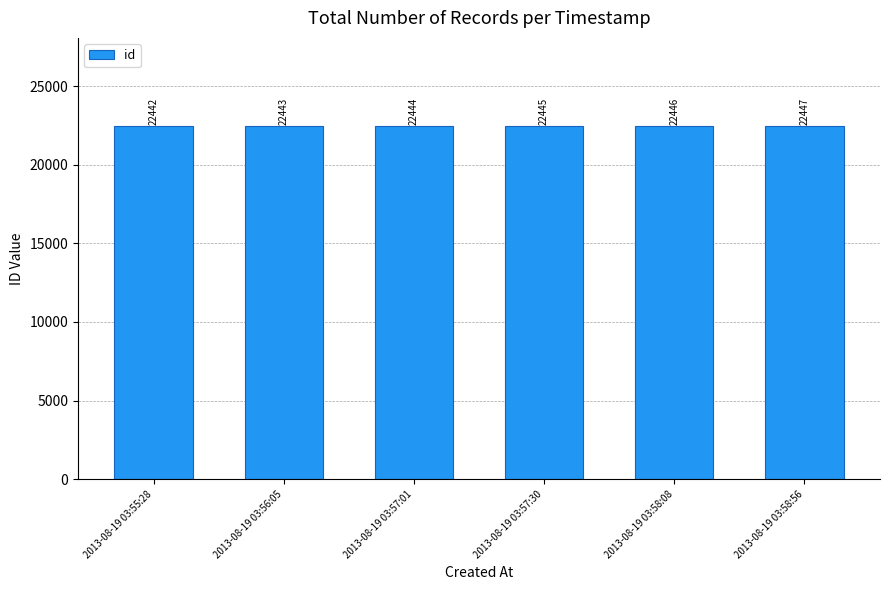

Reading right to left, what are all the values shown in this chart?

2013-08-19 03:58:56=22447	2013-08-19 03:58:08=22446	2013-08-19 03:57:30=22445	2013-08-19 03:57:01=22444	2013-08-19 03:56:05=22443	2013-08-19 03:55:28=22442